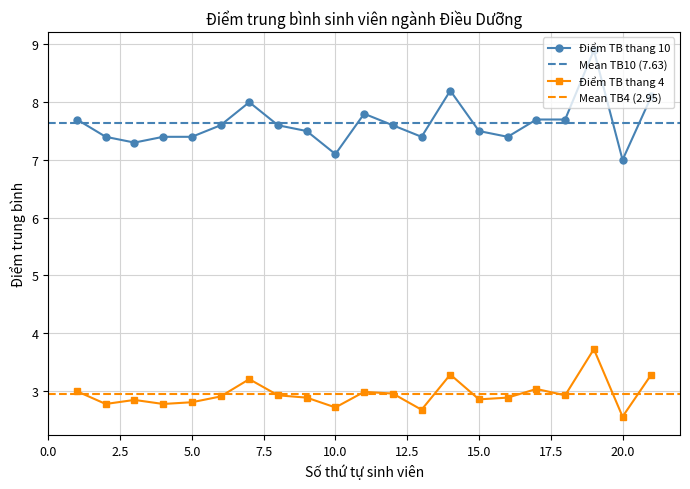

What is the average value of the Điểm TB thang 10 series?

7.6